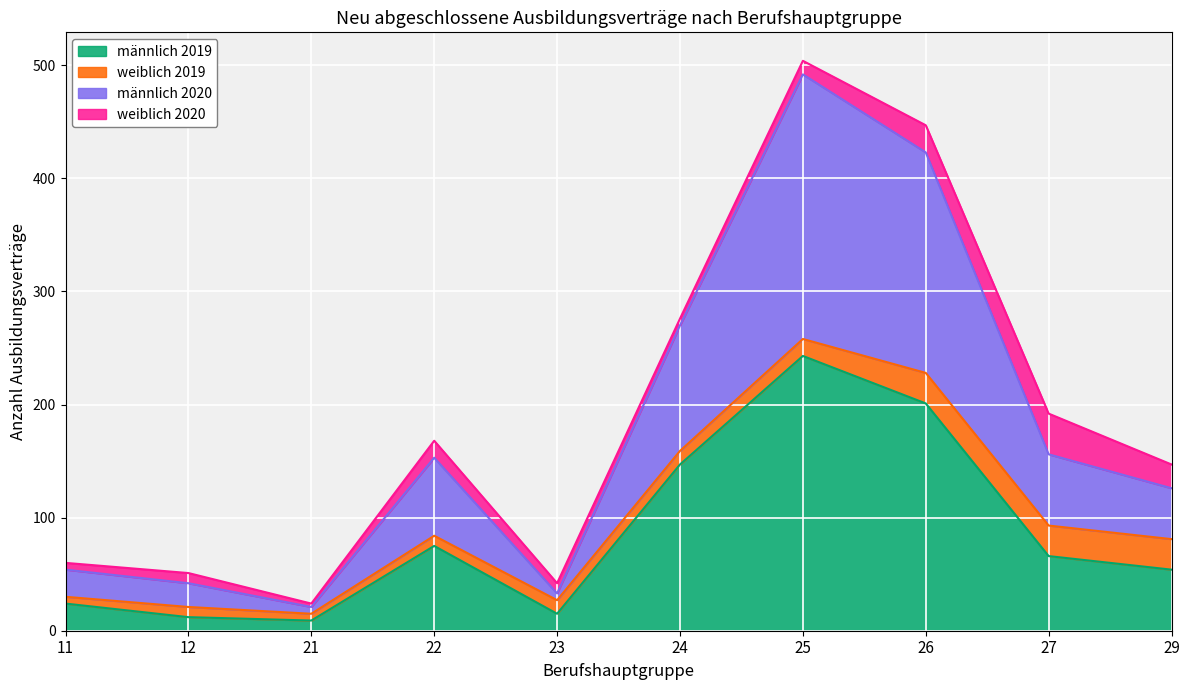

What is the maximum value for männlich 2019?

243